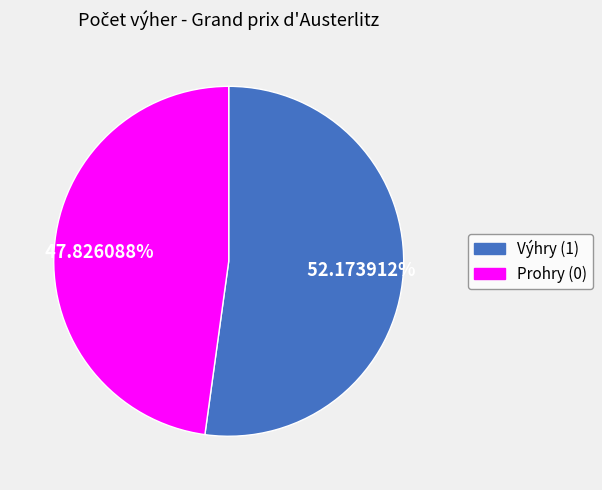

Which slice represents more than half of the pie?

Výhry (1)